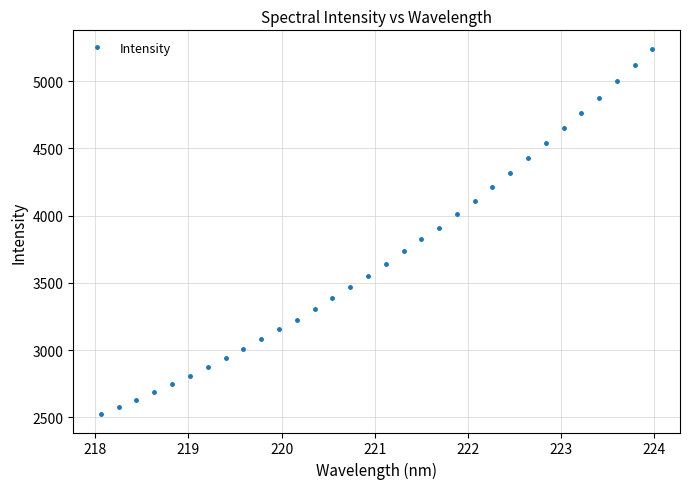

What is the greatest value displayed?

5240.9